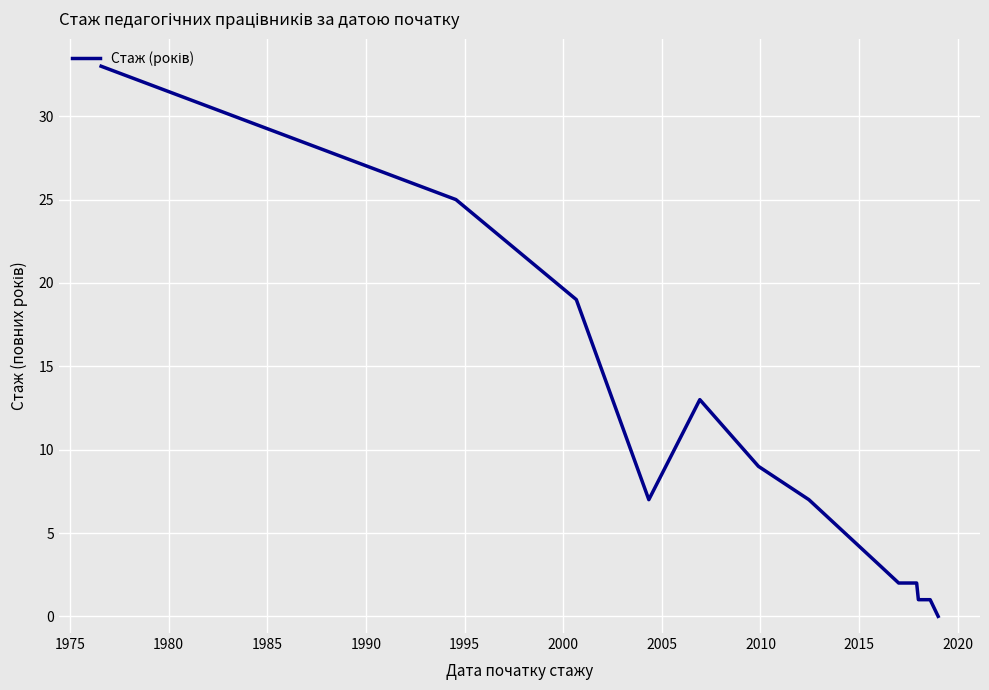

How many interior local valleys (lower than both neighbors) does the data have?

1